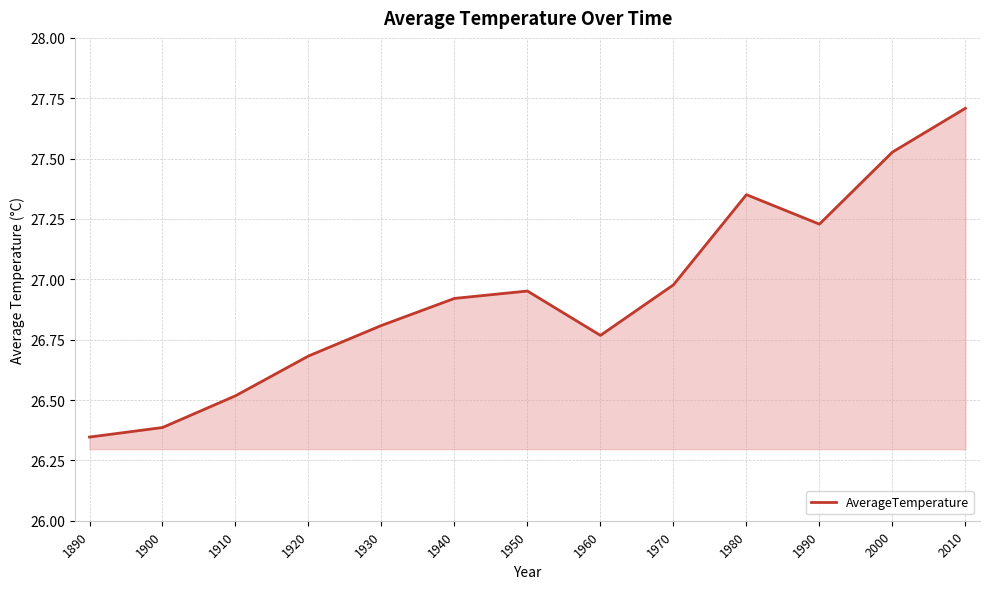

What is the change in value from 1930 to 2000?

+0.7